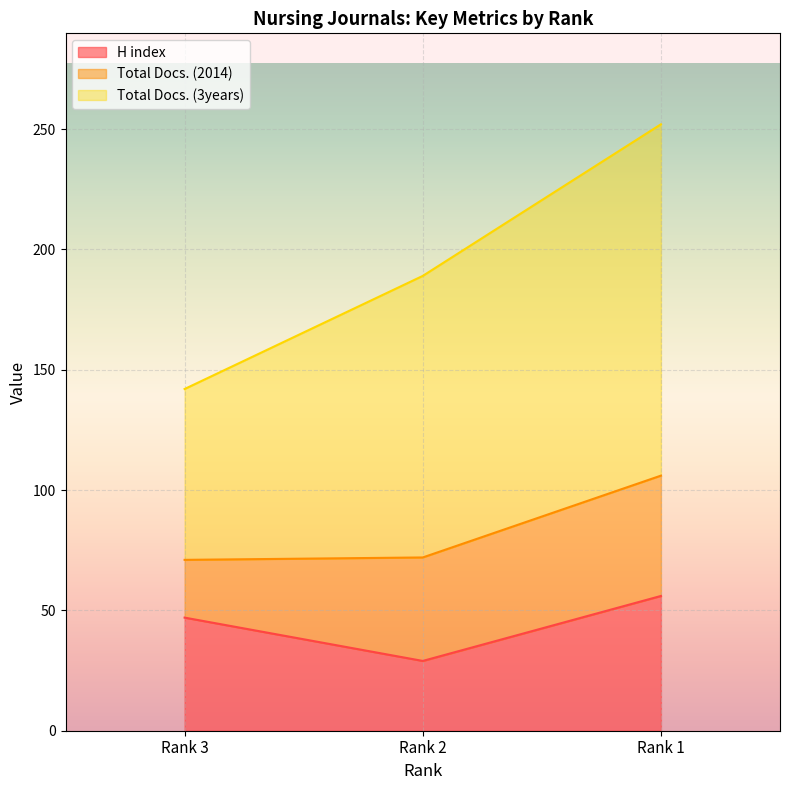

At how many categories does at least one series exceed 110?

2